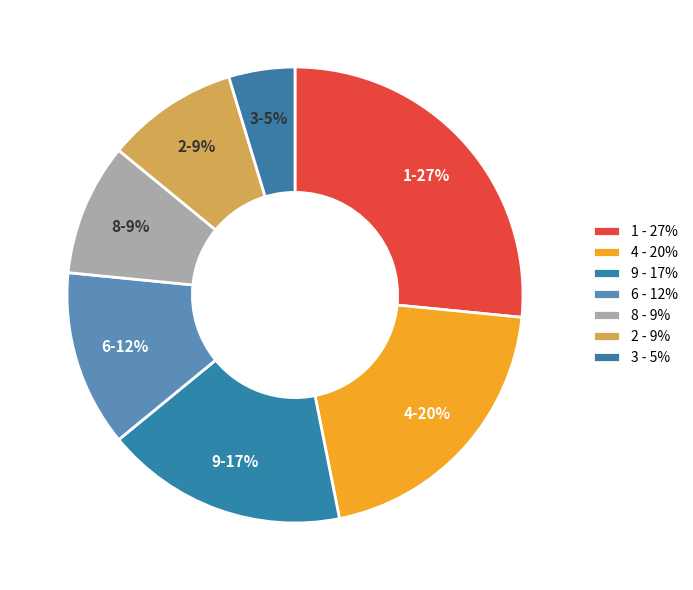

To the nearest percent, what is the combined percentage of 9 and 3?

22%